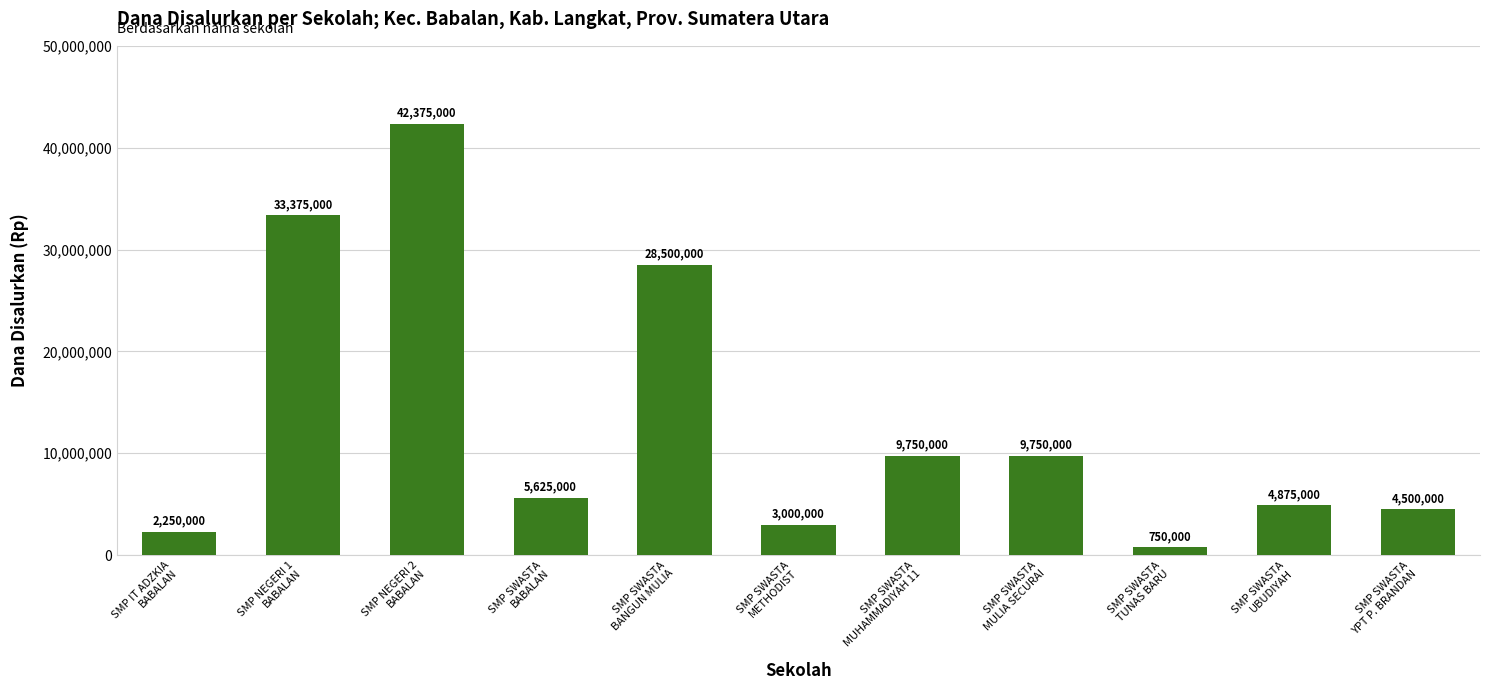

What is the minimum value shown in the chart?

750000